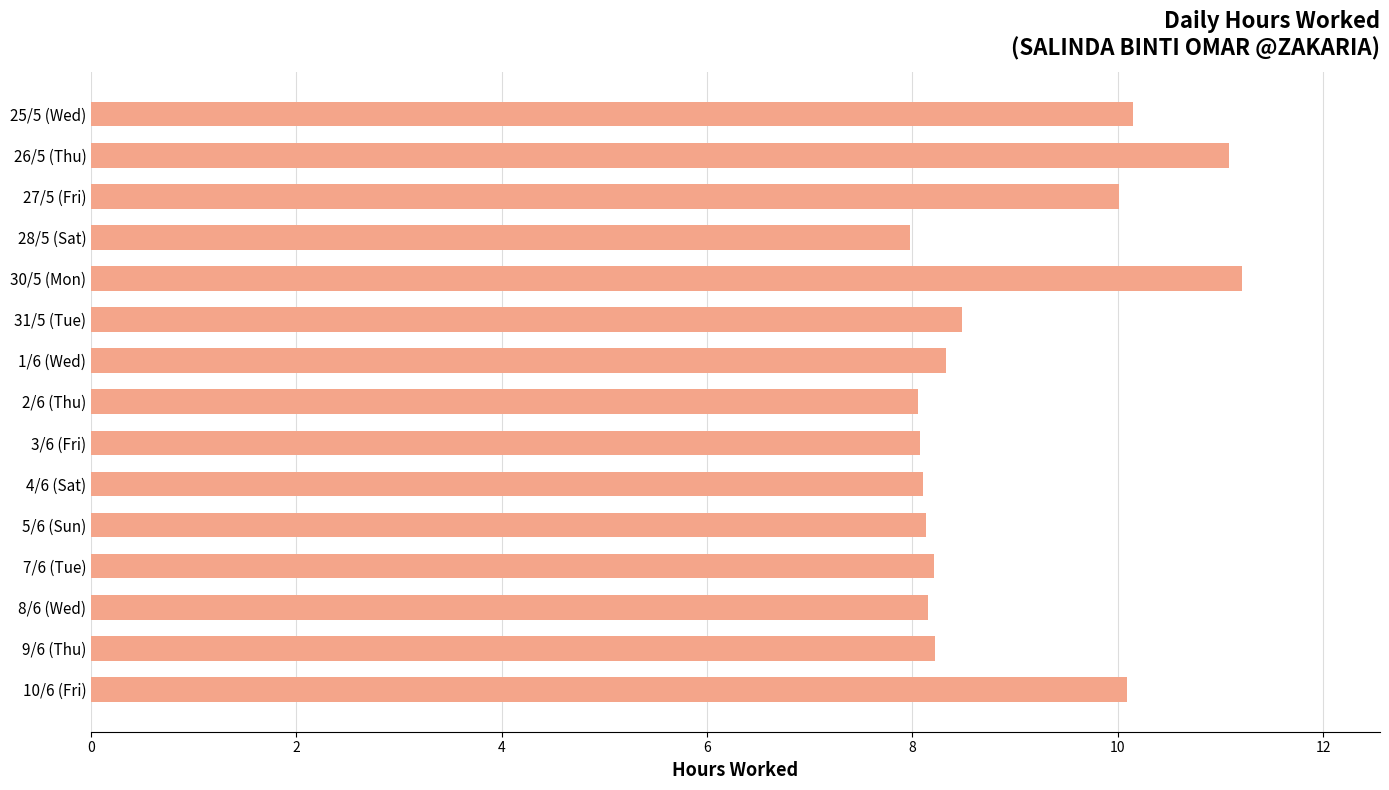

Approximately how many times larger is the value at 7/6 (Tue) compared to 5/6 (Sun)?

1.0